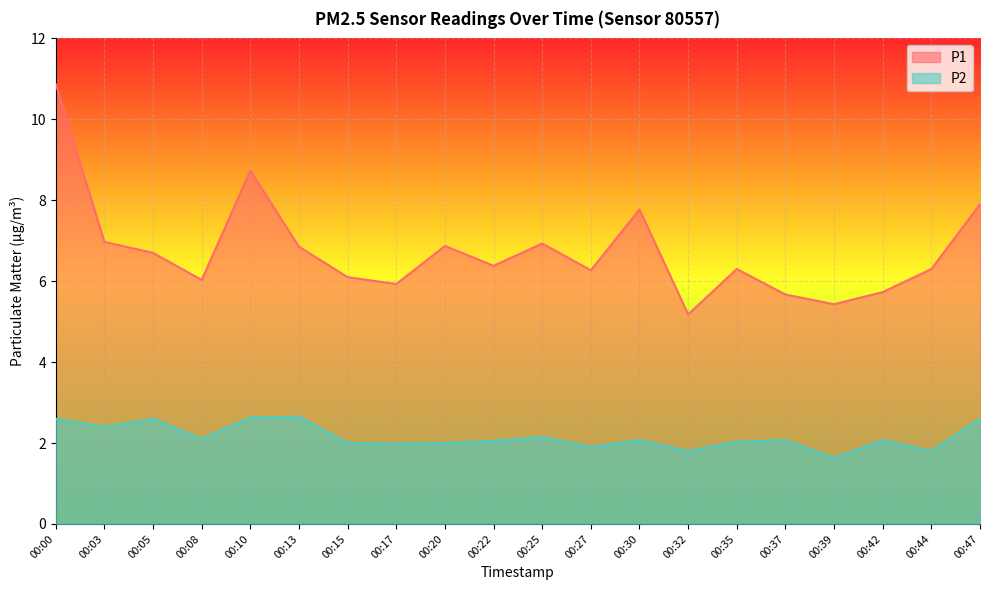

What are all the series names shown in the legend?

P1, P2